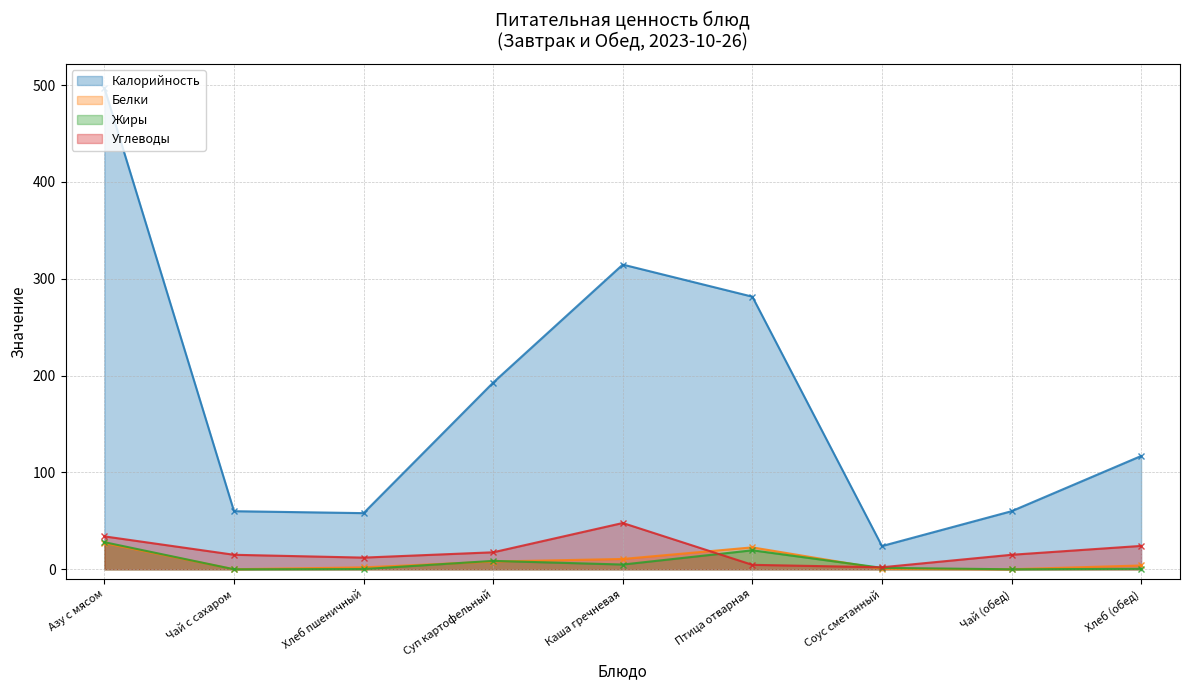

Is it true that Углеводы equals 2.1 at Соус сметанный?

True